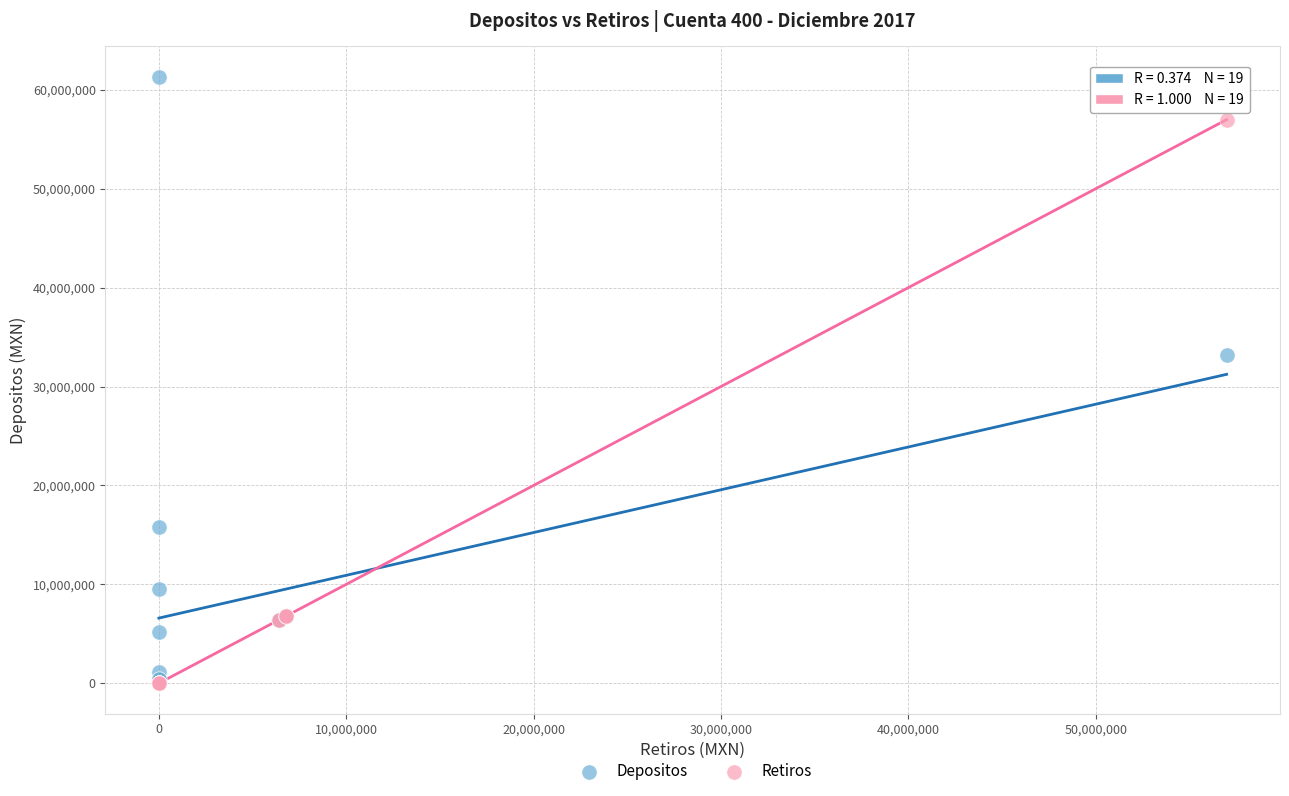

In the Retiros series, what Y value is closest to 28493530?

6795379.1